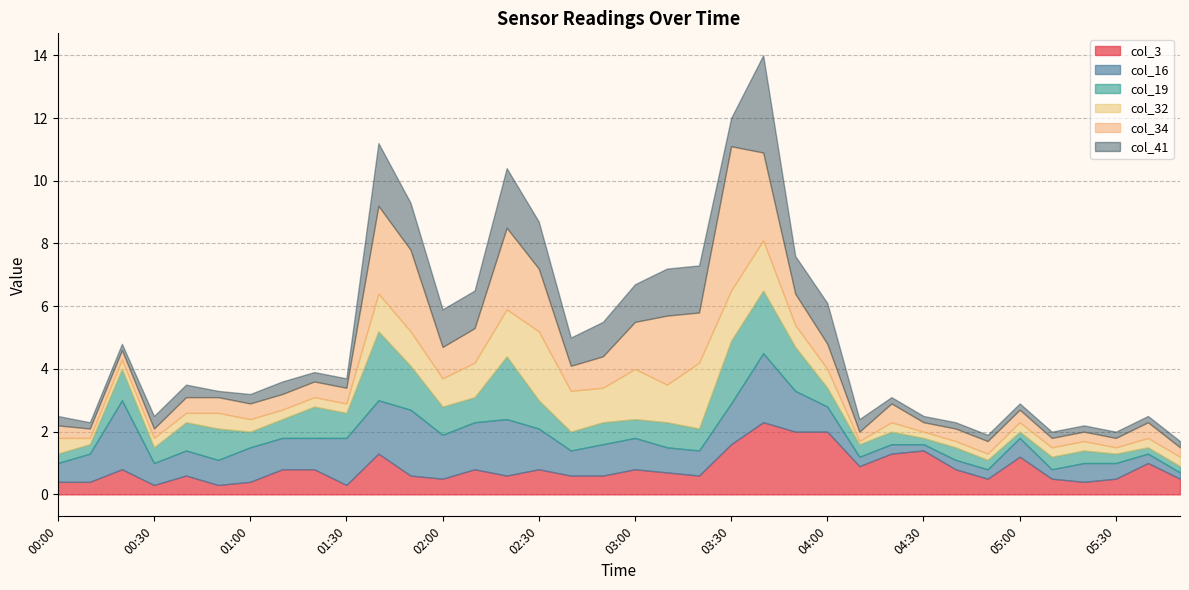

Reading left to right, extract all data points from this chart.

col_3: 00:00=0.4	00:10=0.4	00:20=0.8	00:30=0.3	00:40=0.6	00:50=0.3	01:00=0.4	01:10=0.8	01:20=0.8	01:30=0.3	01:40=1.3	01:50=0.6	02:00=0.5	02:10=0.8	02:20=0.6	02:30=0.8	02:40=0.6	02:50=0.6	03:00=0.8	03:10=0.7	03:20=0.6	03:30=1.6	03:40=2.3	03:50=2.0	04:00=2.0	04:10=0.9	04:20=1.3	04:30=1.4	04:40=0.8	04:50=0.5	05:00=1.2	05:10=0.5	05:20=0.4	05:30=0.5	05:40=1.0	05:50=0.5
col_16: 00:00=0.6	00:10=0.9	00:20=2.2	00:30=0.7	00:40=0.8	00:50=0.8	01:00=1.1	01:10=1.0	01:20=1.0	01:30=1.5	01:40=1.7	01:50=2.1	02:00=1.4	02:10=1.5	02:20=1.8	02:30=1.3	02:40=0.8	02:50=1.0	03:00=1.0	03:10=0.8	03:20=0.8	03:30=1.3	03:40=2.2	03:50=1.3	04:00=0.8	04:10=0.3	04:20=0.3	04:30=0.2	04:40=0.3	04:50=0.3	05:00=0.6	05:10=0.3	05:20=0.6	05:30=0.5	05:40=0.3	05:50=0.2
col_19: 00:00=0.3	00:10=0.3	00:20=1.0	00:30=0.5	00:40=0.9	00:50=1.0	01:00=0.5	01:10=0.6	01:20=1.0	01:30=0.8	01:40=2.2	01:50=1.4	02:00=0.9	02:10=0.8	02:20=2.0	02:30=0.9	02:40=0.6	02:50=0.7	03:00=0.6	03:10=0.8	03:20=0.7	03:30=2.0	03:40=2.0	03:50=1.4	04:00=0.6	04:10=0.4	04:20=0.4	04:30=0.2	04:40=0.4	04:50=0.3	05:00=0.2	05:10=0.4	05:20=0.4	05:30=0.3	05:40=0.2	05:50=0.2
col_32: 00:00=0.5	00:10=0.2	00:20=0.3	00:30=0.3	00:40=0.3	00:50=0.5	01:00=0.4	01:10=0.3	01:20=0.3	01:30=0.3	01:40=1.2	01:50=1.1	02:00=0.9	02:10=1.1	02:20=1.5	02:30=2.2	02:40=1.3	02:50=1.1	03:00=1.6	03:10=1.2	03:20=2.1	03:30=1.6	03:40=1.6	03:50=0.7	04:00=0.6	04:10=0.1	04:20=0.3	04:30=0.2	04:40=0.2	04:50=0.2	05:00=0.3	05:10=0.3	05:20=0.3	05:30=0.2	05:40=0.3	05:50=0.3
col_34: 00:00=0.4	00:10=0.3	00:20=0.3	00:30=0.3	00:40=0.5	00:50=0.5	01:00=0.5	01:10=0.5	01:20=0.5	01:30=0.5	01:40=2.8	01:50=2.6	02:00=1.0	02:10=1.1	02:20=2.6	02:30=2.0	02:40=0.8	02:50=1.0	03:00=1.5	03:10=2.2	03:20=1.6	03:30=4.6	03:40=2.8	03:50=1.0	04:00=0.8	04:10=0.3	04:20=0.6	04:30=0.3	04:40=0.4	04:50=0.4	05:00=0.4	05:10=0.3	05:20=0.3	05:30=0.3	05:40=0.5	05:50=0.3
col_41: 00:00=0.3	00:10=0.2	00:20=0.2	00:30=0.4	00:40=0.4	00:50=0.2	01:00=0.3	01:10=0.4	01:20=0.3	01:30=0.3	01:40=2.0	01:50=1.5	02:00=1.2	02:10=1.2	02:20=1.9	02:30=1.5	02:40=0.9	02:50=1.1	03:00=1.2	03:10=1.5	03:20=1.5	03:30=0.9	03:40=3.1	03:50=1.2	04:00=1.3	04:10=0.4	04:20=0.2	04:30=0.2	04:40=0.2	04:50=0.2	05:00=0.2	05:10=0.2	05:20=0.2	05:30=0.2	05:40=0.2	05:50=0.2